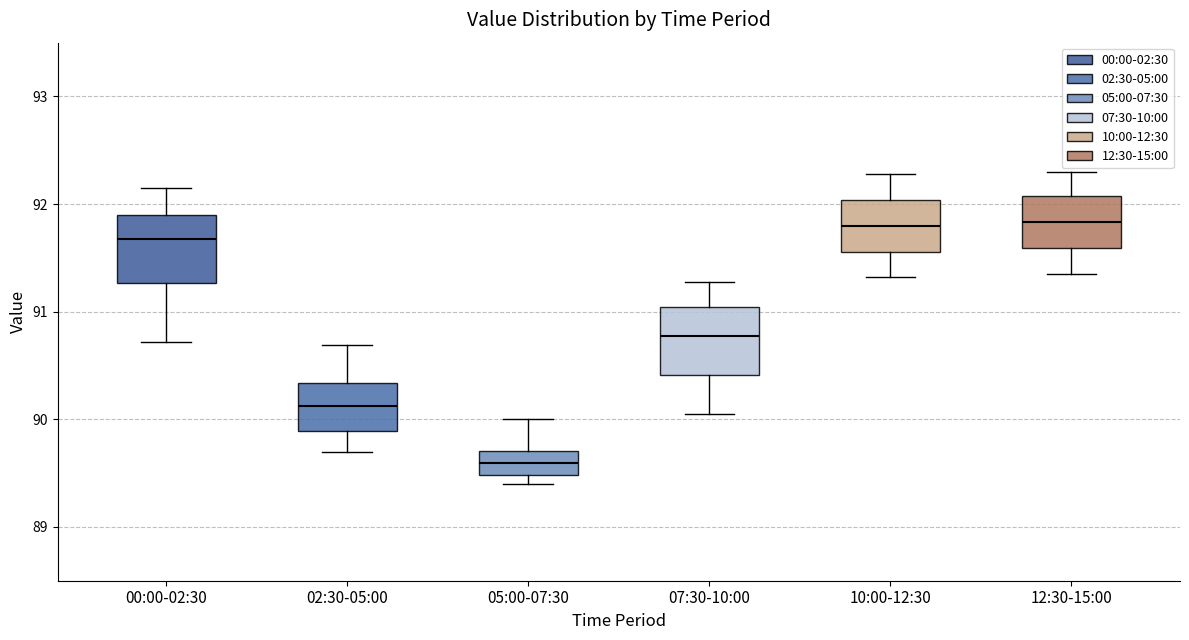

Reading left to right, transcribe this box plot: for each box, give where its median line is, the range the box spans, and where its two whiskers end, as read against the y-axis. The values are not printed on the chart, so give them approximately, as read against the axis.

00:00-02:30: median 91.7, box 91.3 to 91.9, whiskers 90.7 to 92.2
02:30-05:00: median 90.1, box 89.9 to 90.3, whiskers 89.7 to 90.7
05:00-07:30: median 89.6, box 89.5 to 89.7, whiskers 89.4 to 90.0
07:30-10:00: median 90.8, box 90.4 to 91.0, whiskers 90.1 to 91.3
10:00-12:30: median 91.8, box 91.6 to 92.0, whiskers 91.3 to 92.3
12:30-15:00: median 91.8, box 91.6 to 92.1, whiskers 91.4 to 92.3